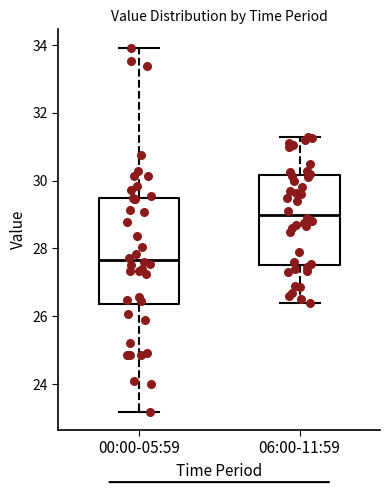

Where is the upper edge of the box for 06:00-11:59 on the y-axis? The values are not printed on the chart, so give them approximately, as read against the axis.

30.2